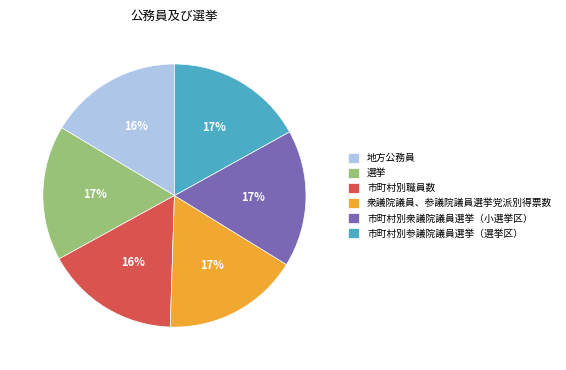

Approximately how many times larger is the value at 選挙 compared to 衆議院議員、参議院議員選挙党派別得票数?

1.0